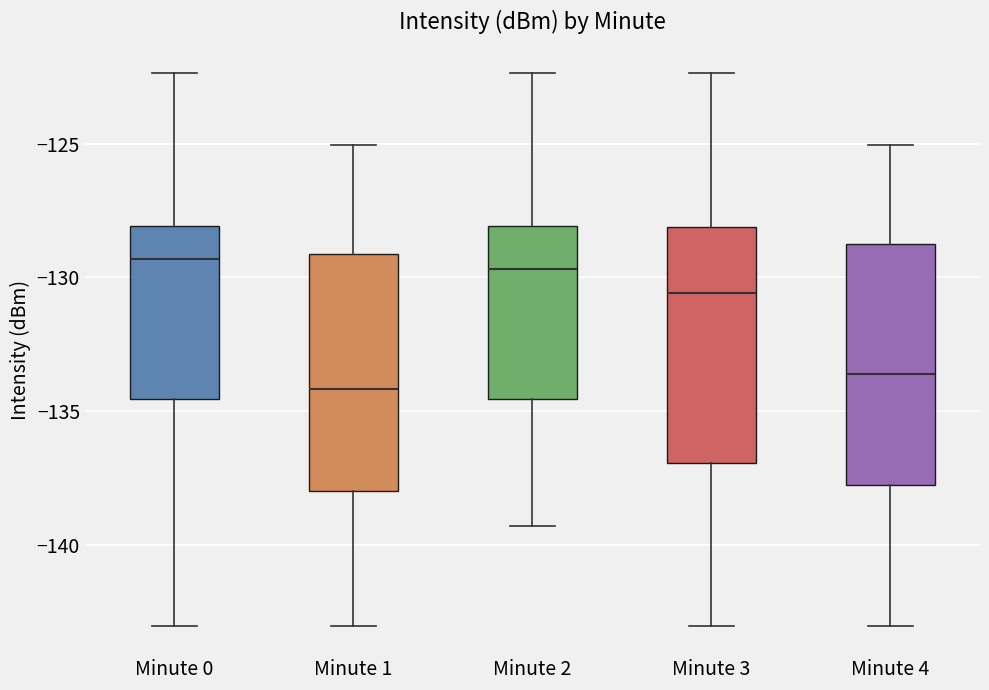

Where does the median line of the box for Minute 4 sit on the y-axis? The values are not printed on the chart, so give them approximately, as read against the axis.

-133.5